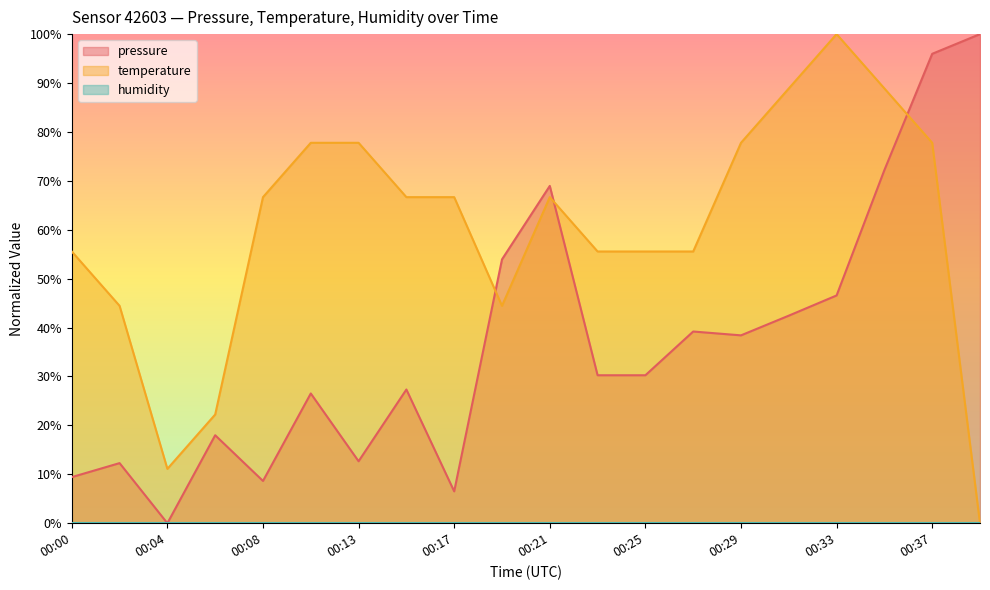

What is the highest value of the temperature series?

100.0